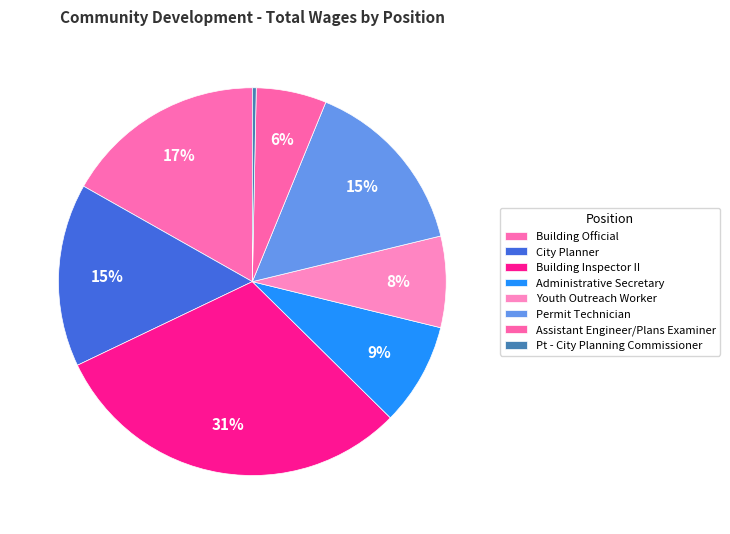

To the nearest percent, what is the difference between the Building Official and Pt - City Planning Commissioner slice percentages?

16%